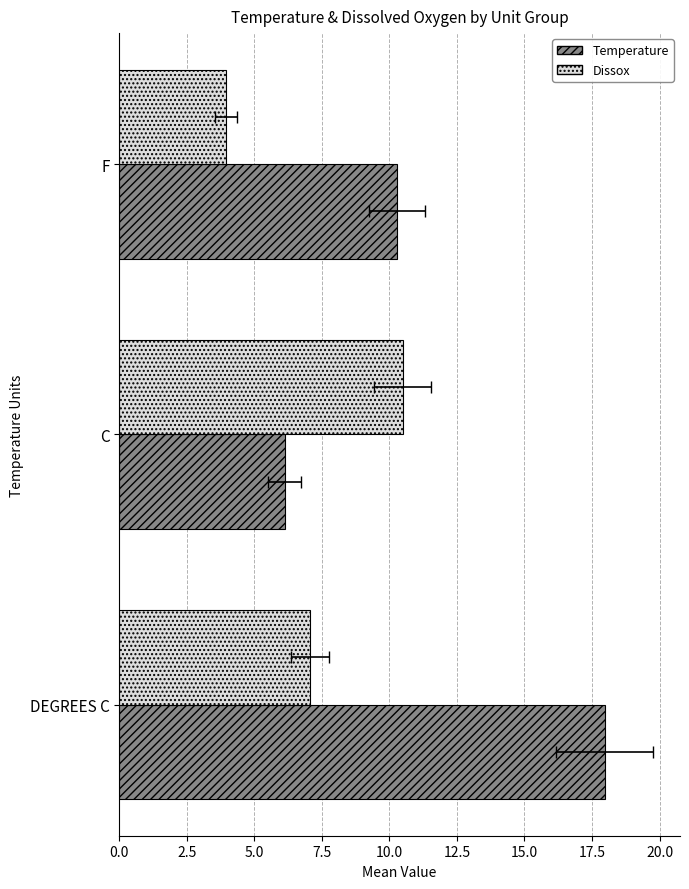

What is the average value of the Dissox series?

7.2